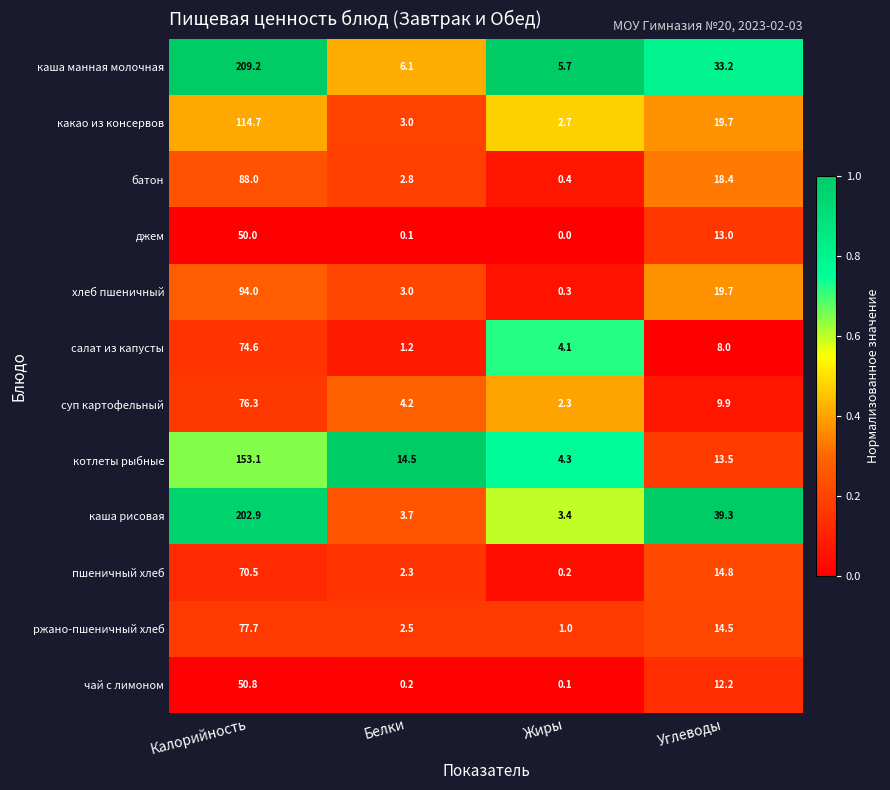

Read the каша рисовая value at Жиры.

3.4